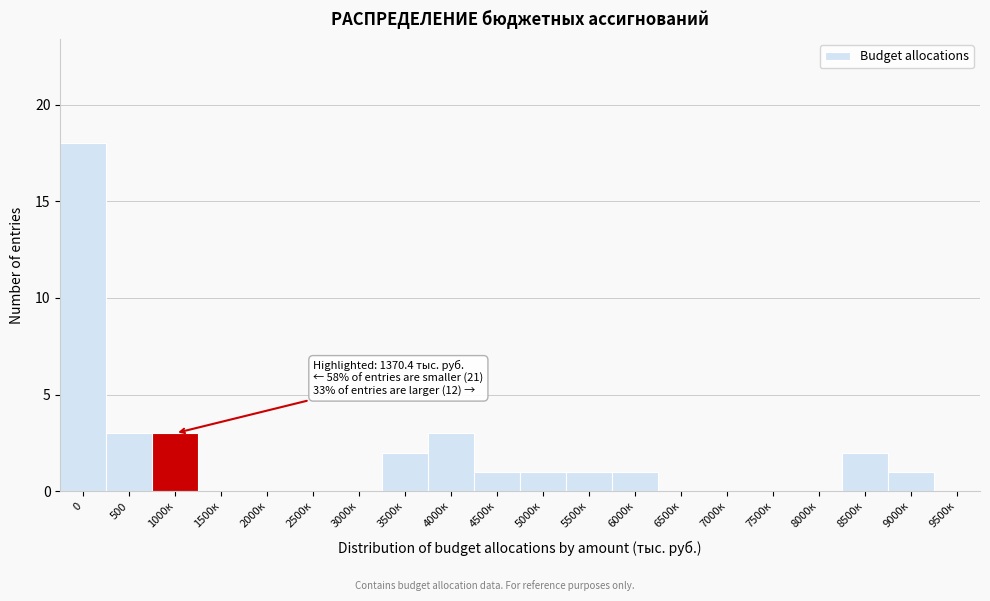

Reading left to right, what are all the values shown in this chart?

0=18	500=3	1000к=3	1500к=0	2000к=0	2500к=0	3000к=0	3500к=2	4000к=3	4500к=1	5000к=1	5500к=1	6000к=1	6500к=0	7000к=0	7500к=0	8000к=0	8500к=2	9000к=1	9500к=0